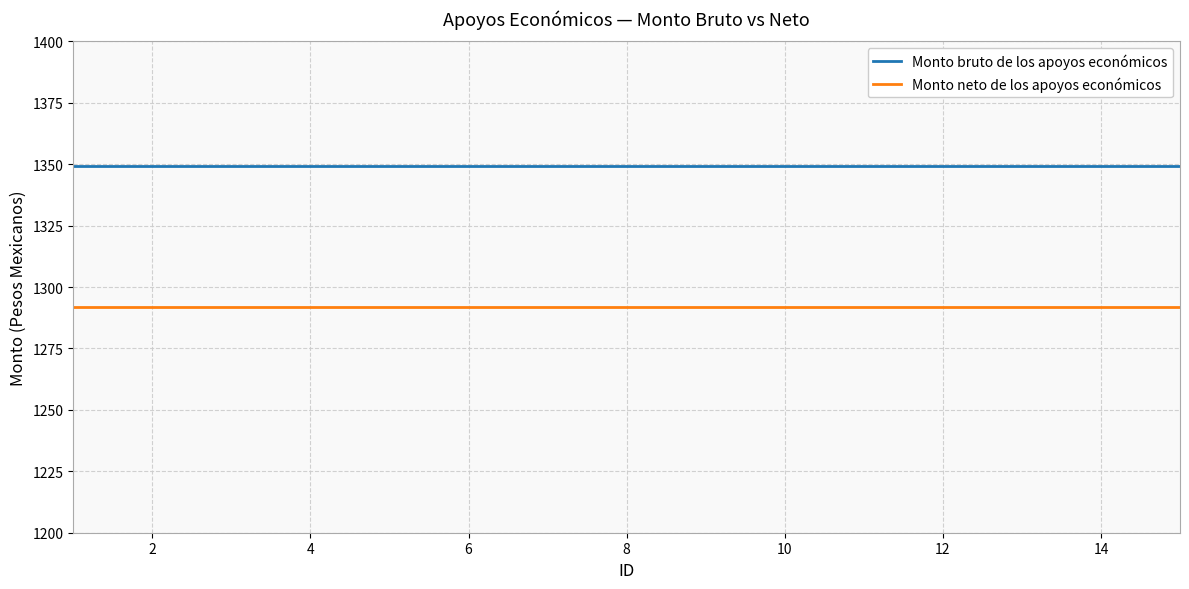

Count the number of categories in the chart.

15